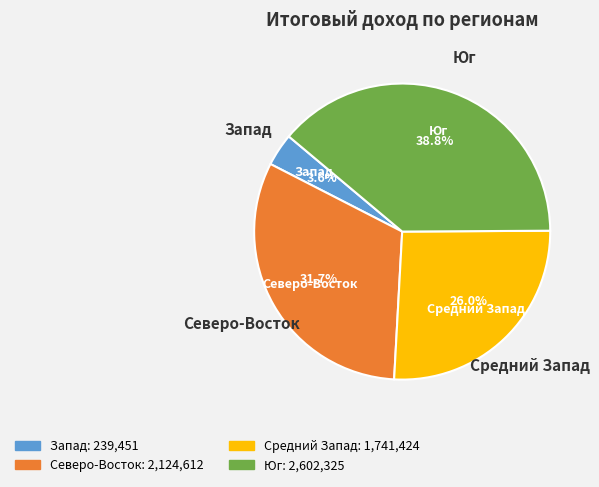

Does Юг represent more than half of the total?

No